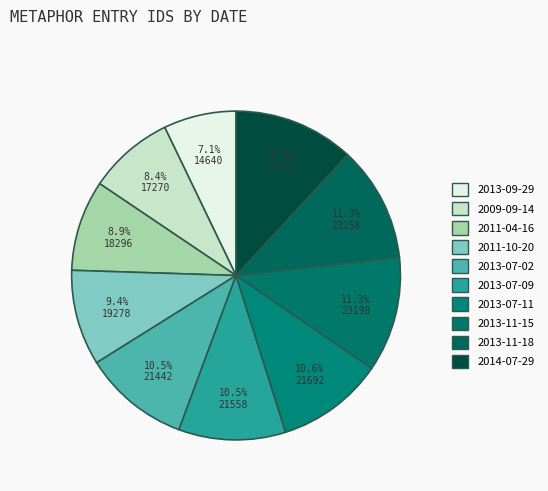

What percentage is NOT represented by 2013-11-15?

88.7%